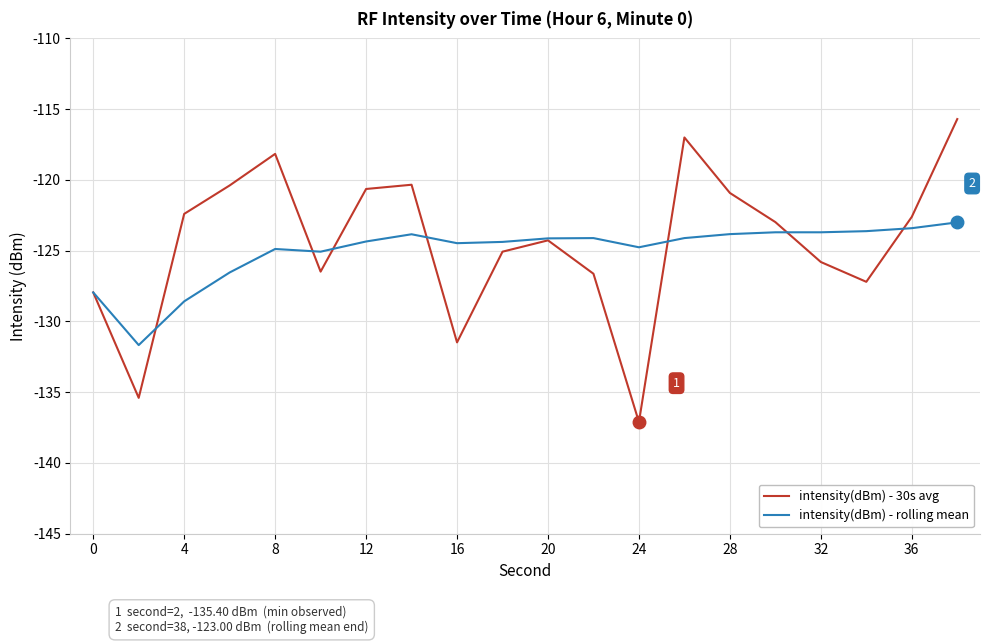

What is the smallest value displayed?

-137.1